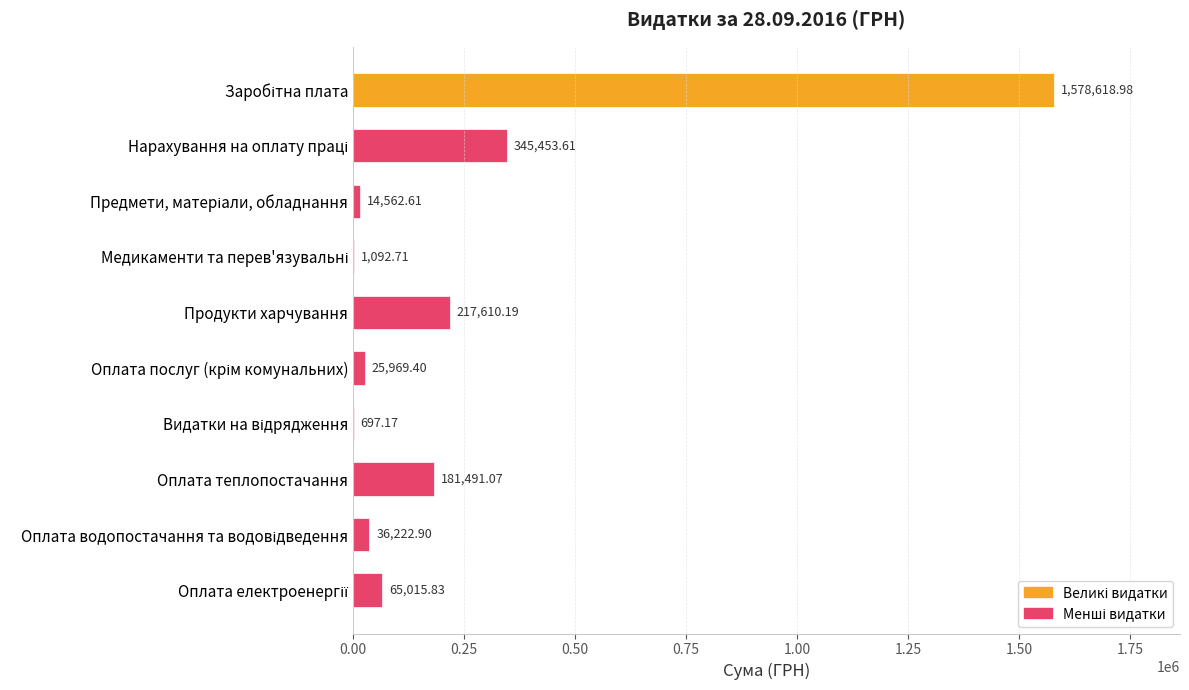

Count the number of data series in this chart.

1